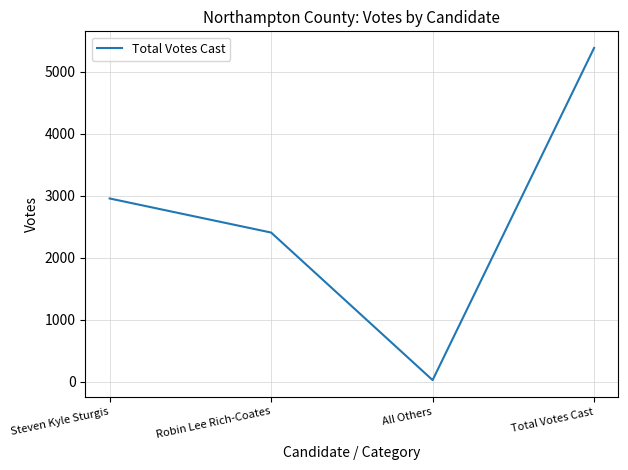

Rank the categories by value from highest to lowest.

Total Votes Cast, Steven Kyle Sturgis, Robin Lee Rich-Coates, All Others